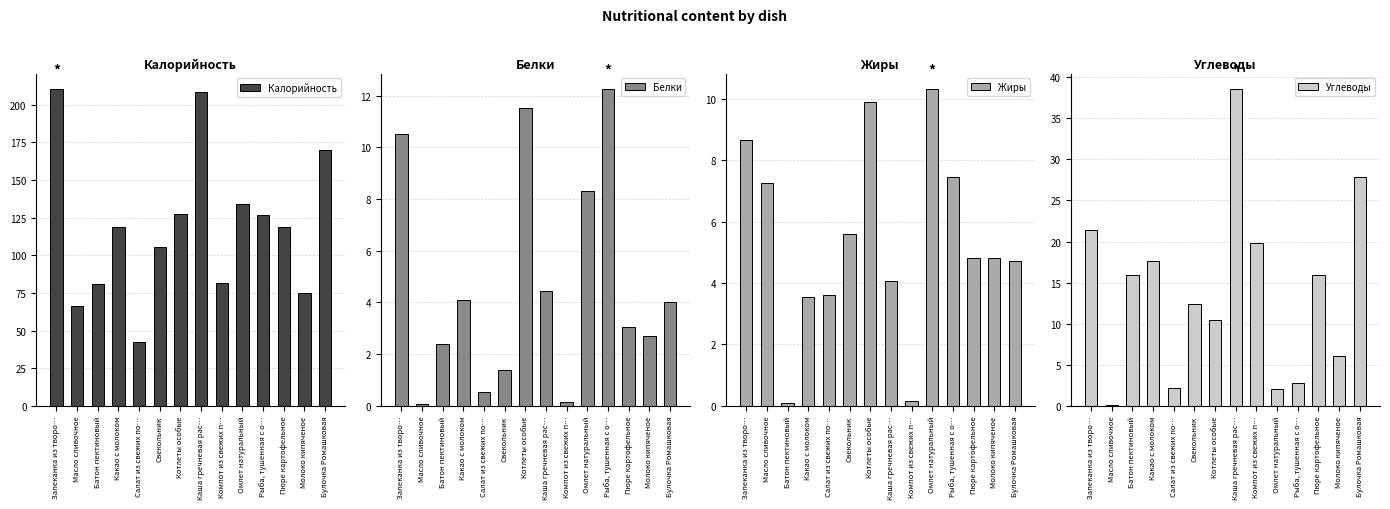

True or false: Жиры has a value of 4.8 at Пюре картофельное.

True